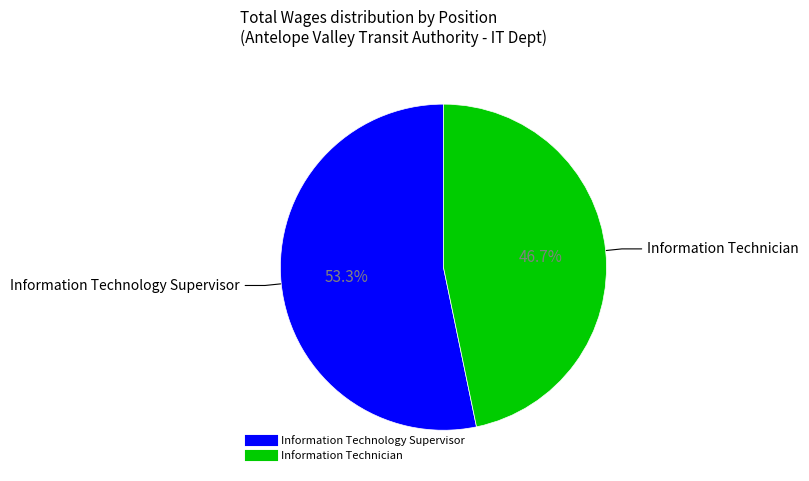

How many segments does this pie chart have?

2